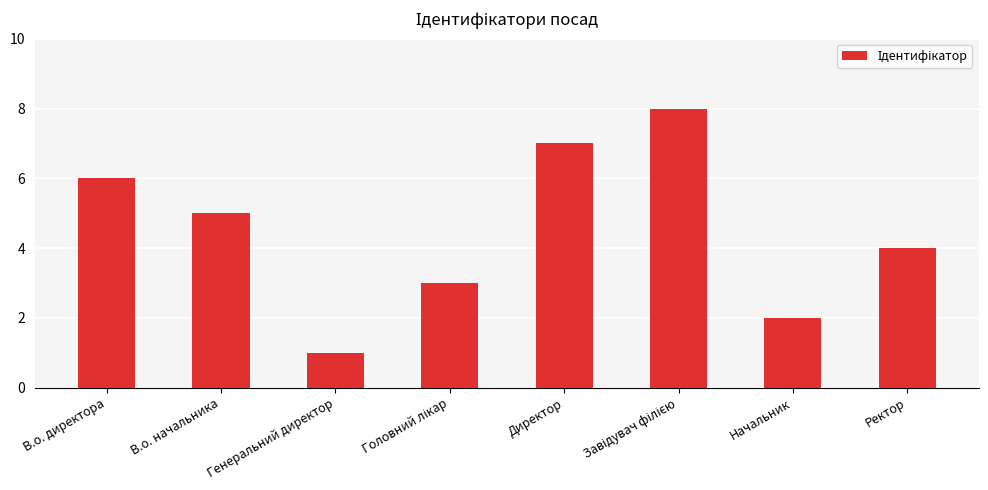

Which category has the lowest value across all series?

Генеральний директор